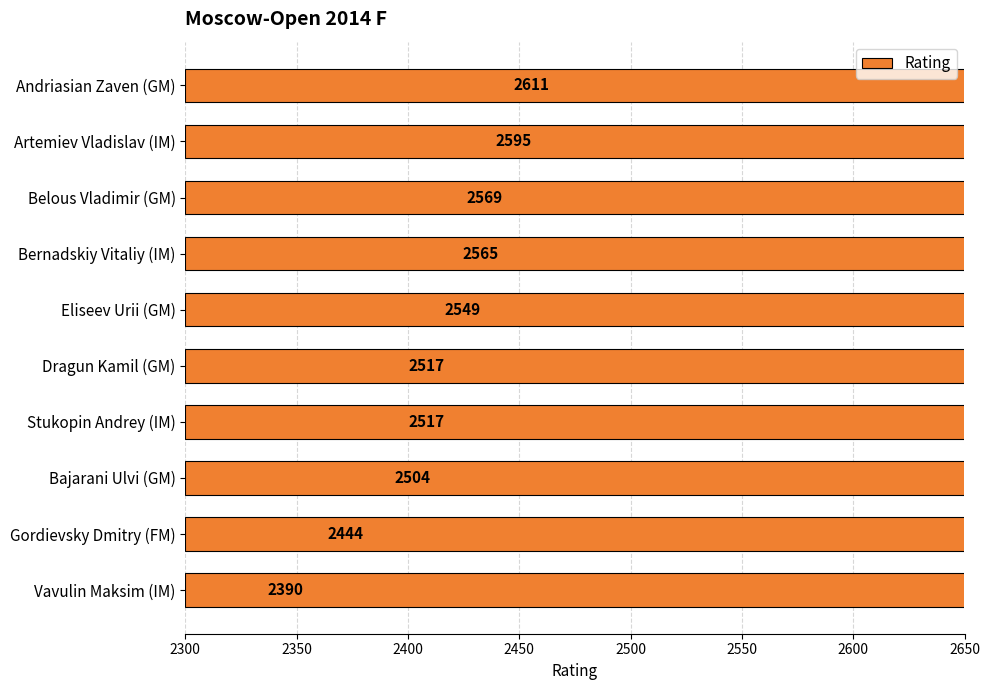

How many data points are less than 2549?

5